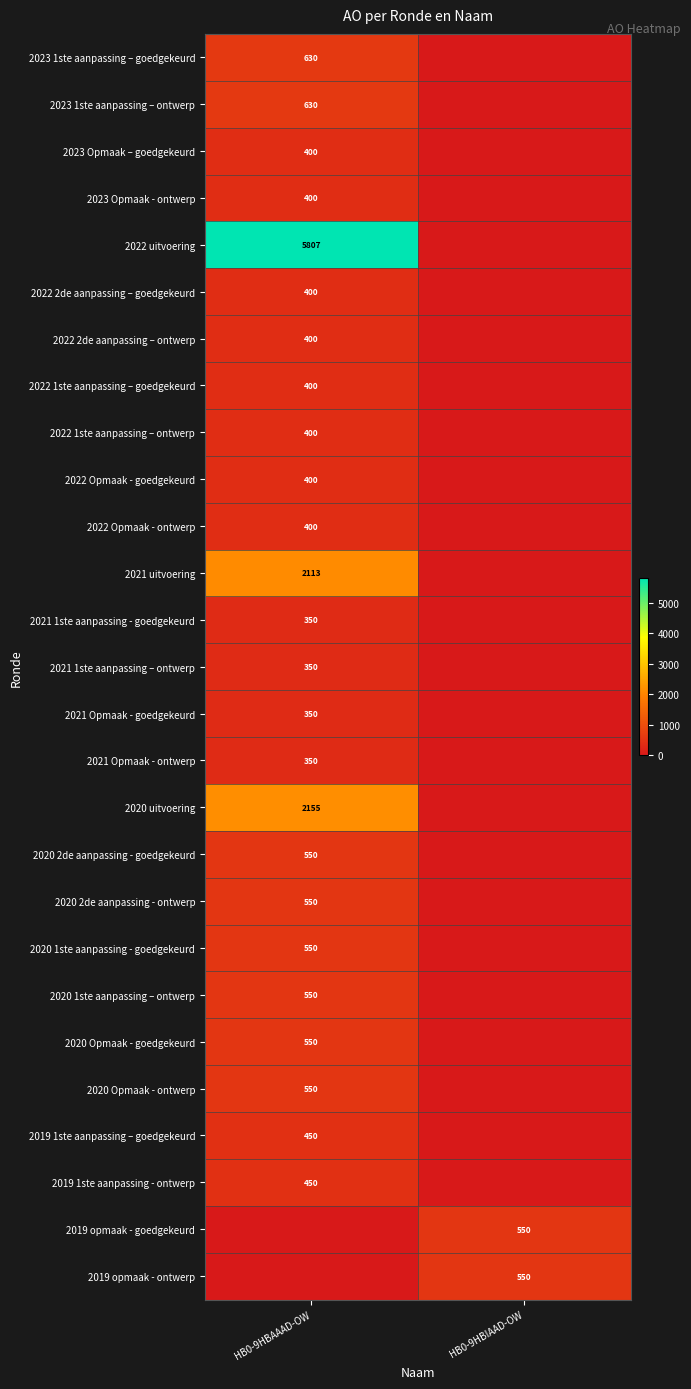

Is the value of 2021 Opmaak - goedgekeurd at HB0-9HBAAAD-OW greater than the value of 2020 uitvoering at HB0-9HBAAAD-OW?

No